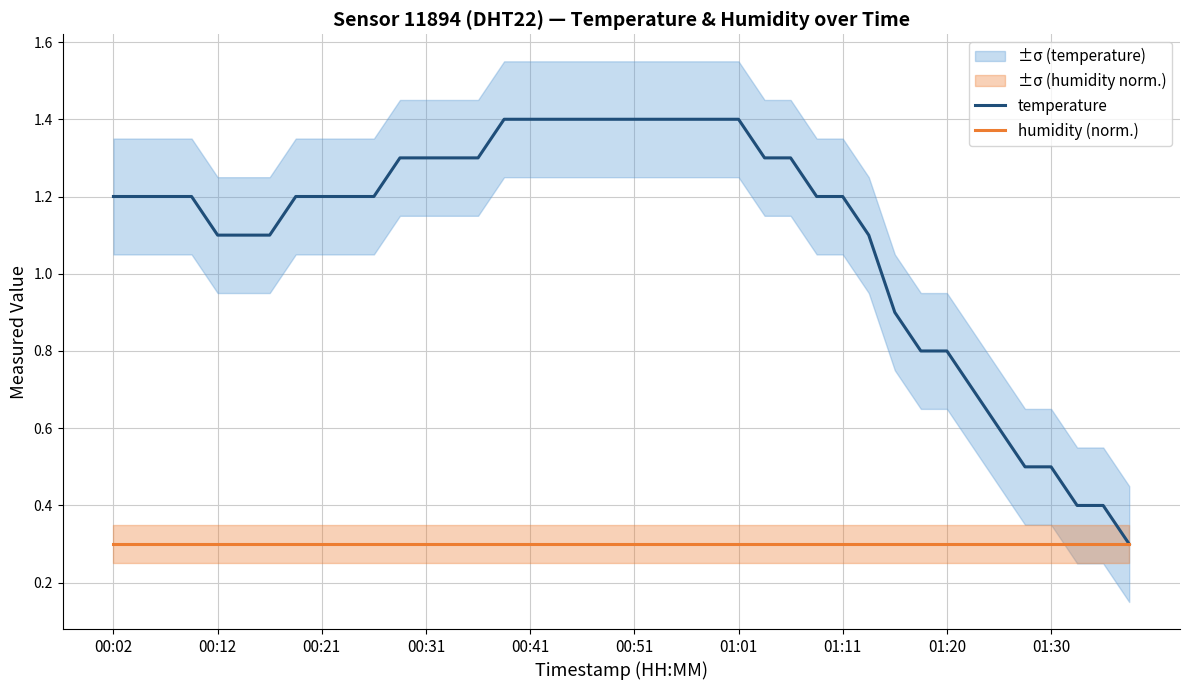

True or false: temperature and humidity (norm.) cross at least once.

False